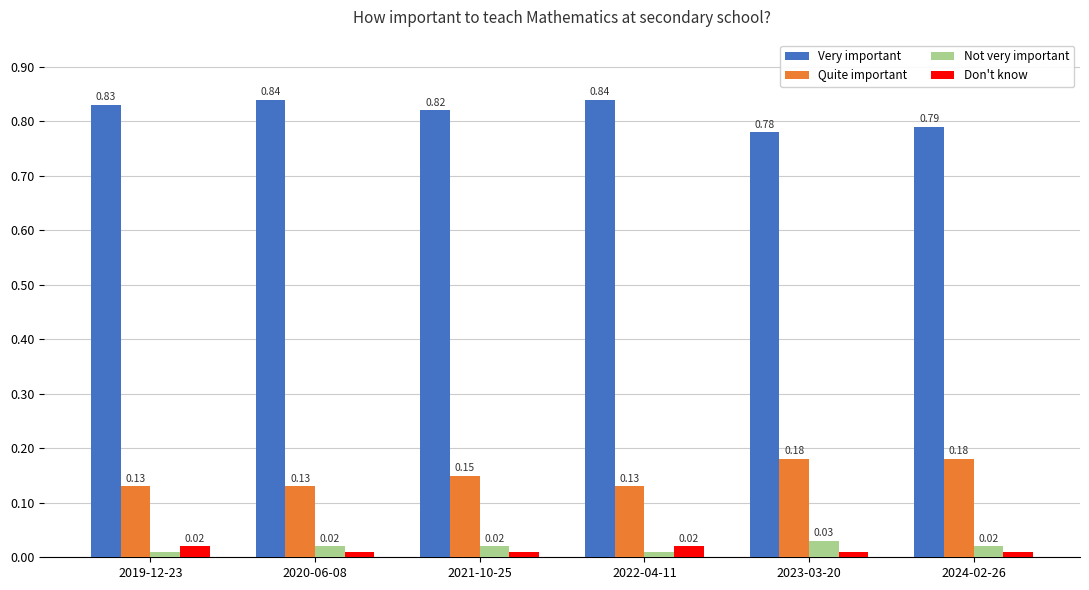

Between 2019-12-23 and 2022-04-11, which series saw the biggest shift?

Very important